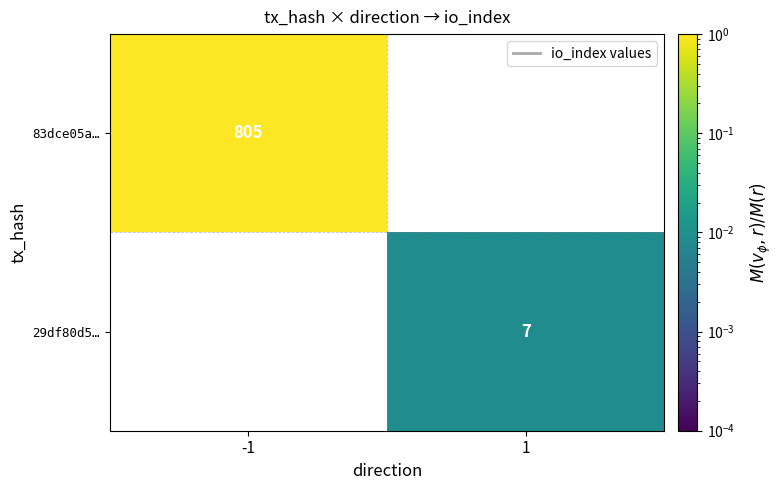

The 83dce05a… series shows 805 at -1. True or false?

True